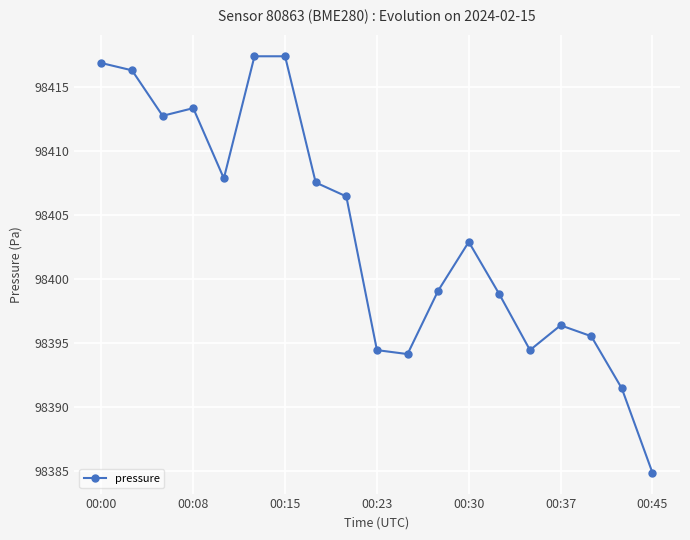

What is the difference between the maximum and minimum values?

32.6